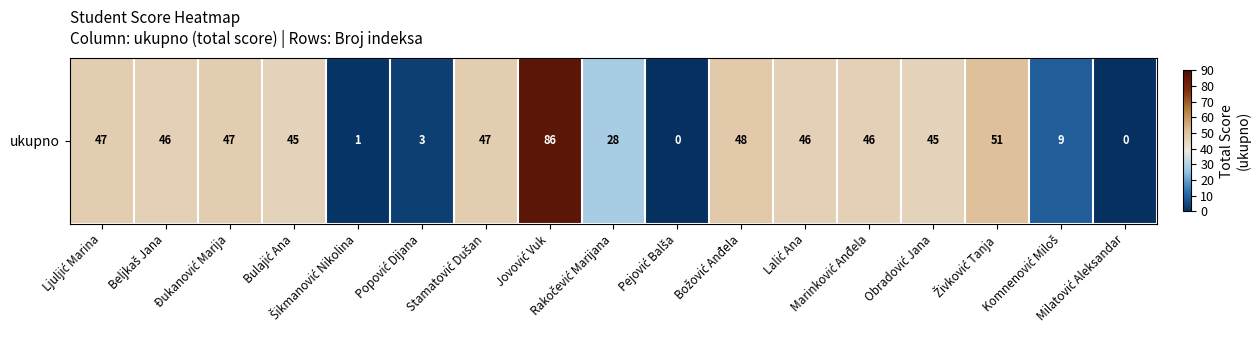

True or false: the data shows 45 at Obradović Jana.

True